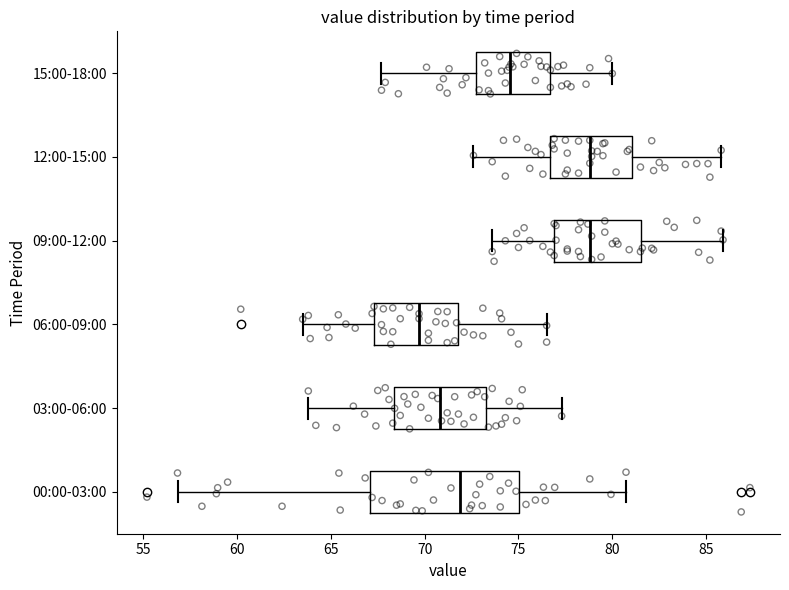

Reading bottom to top, read every box against the x-axis: the position of its median line, the range the box covers, and the ends of its whiskers. The values are not printed on the chart, so give them approximately, as read against the axis.

00:00-03:00: median 72.0, box 67.0 to 75.0, whiskers 57.0 to 80.5
03:00-06:00: median 71.0, box 68.5 to 73.5, whiskers 64.0 to 77.5
06:00-09:00: median 69.5, box 67.5 to 72.0, whiskers 63.5 to 76.5
09:00-12:00: median 79.0, box 77.0 to 81.5, whiskers 73.5 to 86.0
12:00-15:00: median 79.0, box 76.5 to 81.0, whiskers 72.5 to 86.0
15:00-18:00: median 74.5, box 72.5 to 76.5, whiskers 67.5 to 80.0